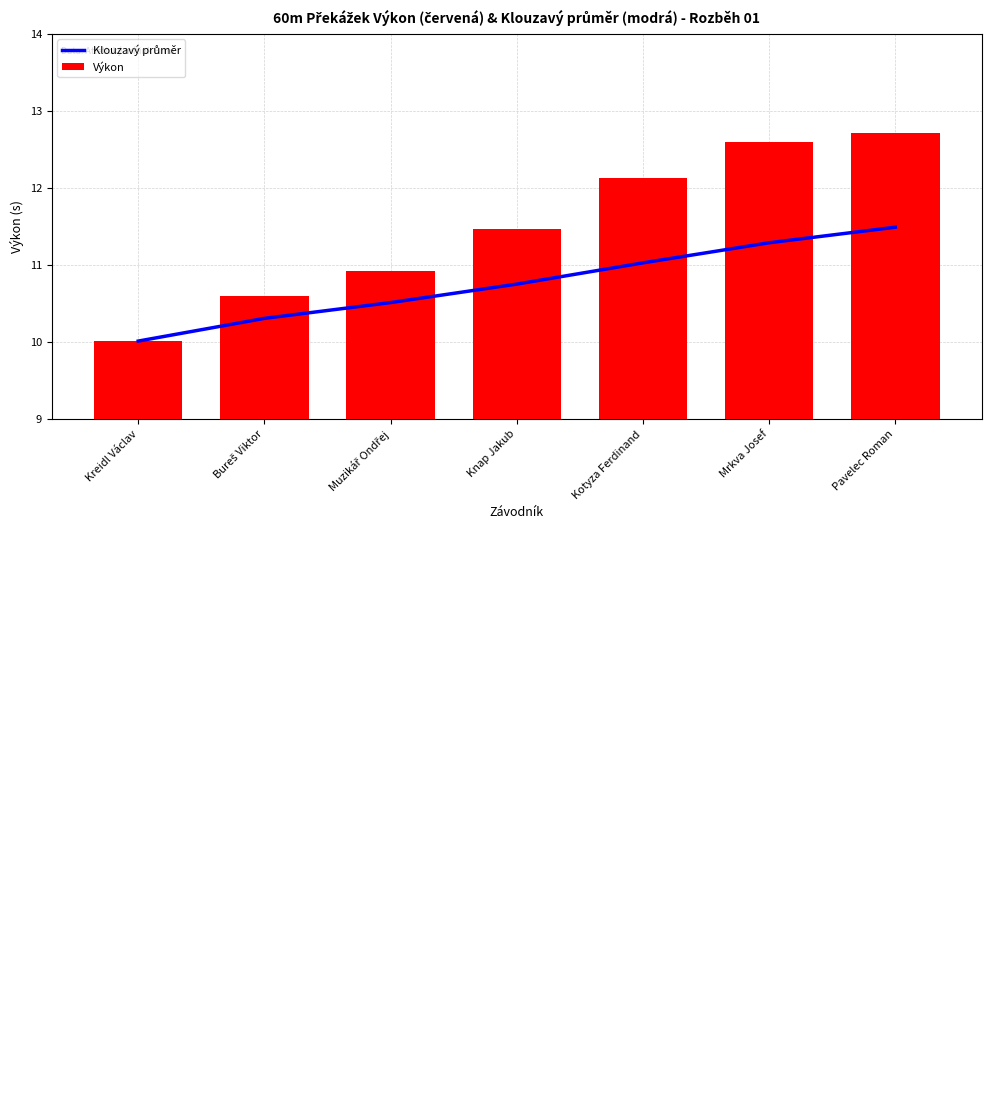

How many data points does each series have?

7